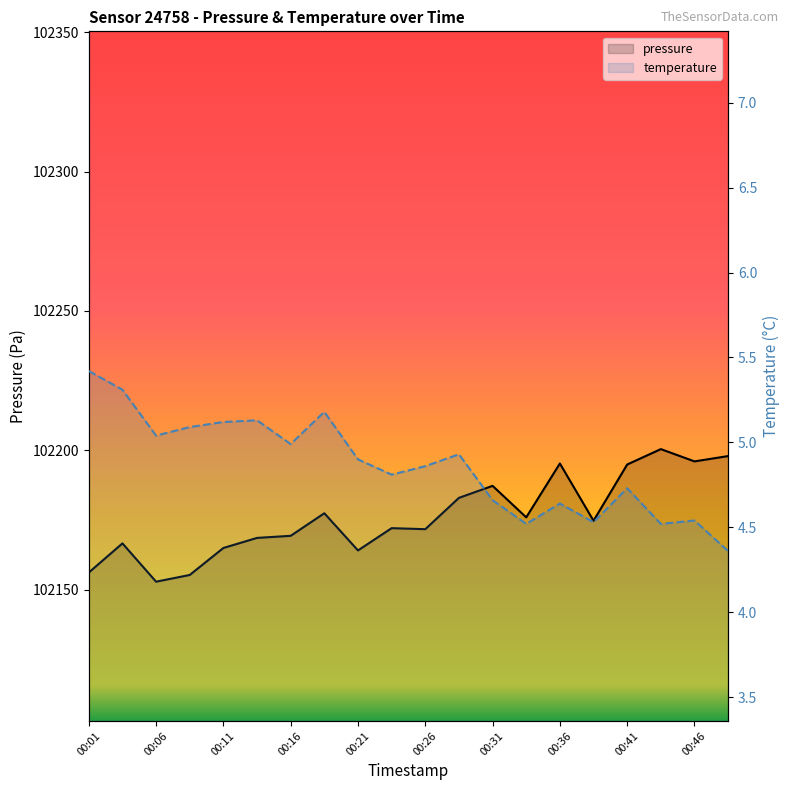

How many data points in pressure are above 102174?

10